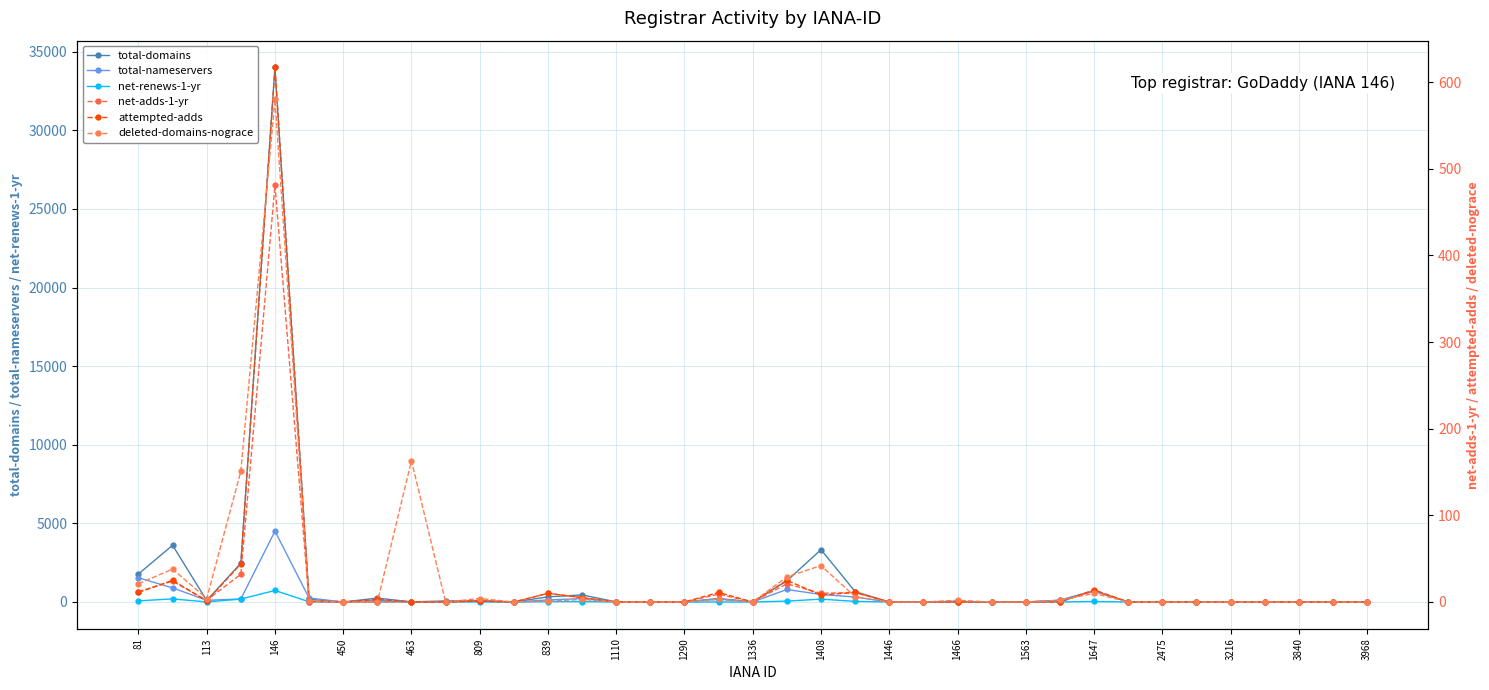

What are all the series names shown in the legend?

total-domains, total-nameservers, net-renews-1-yr, net-adds-1-yr, attempted-adds, deleted-domains-nograce